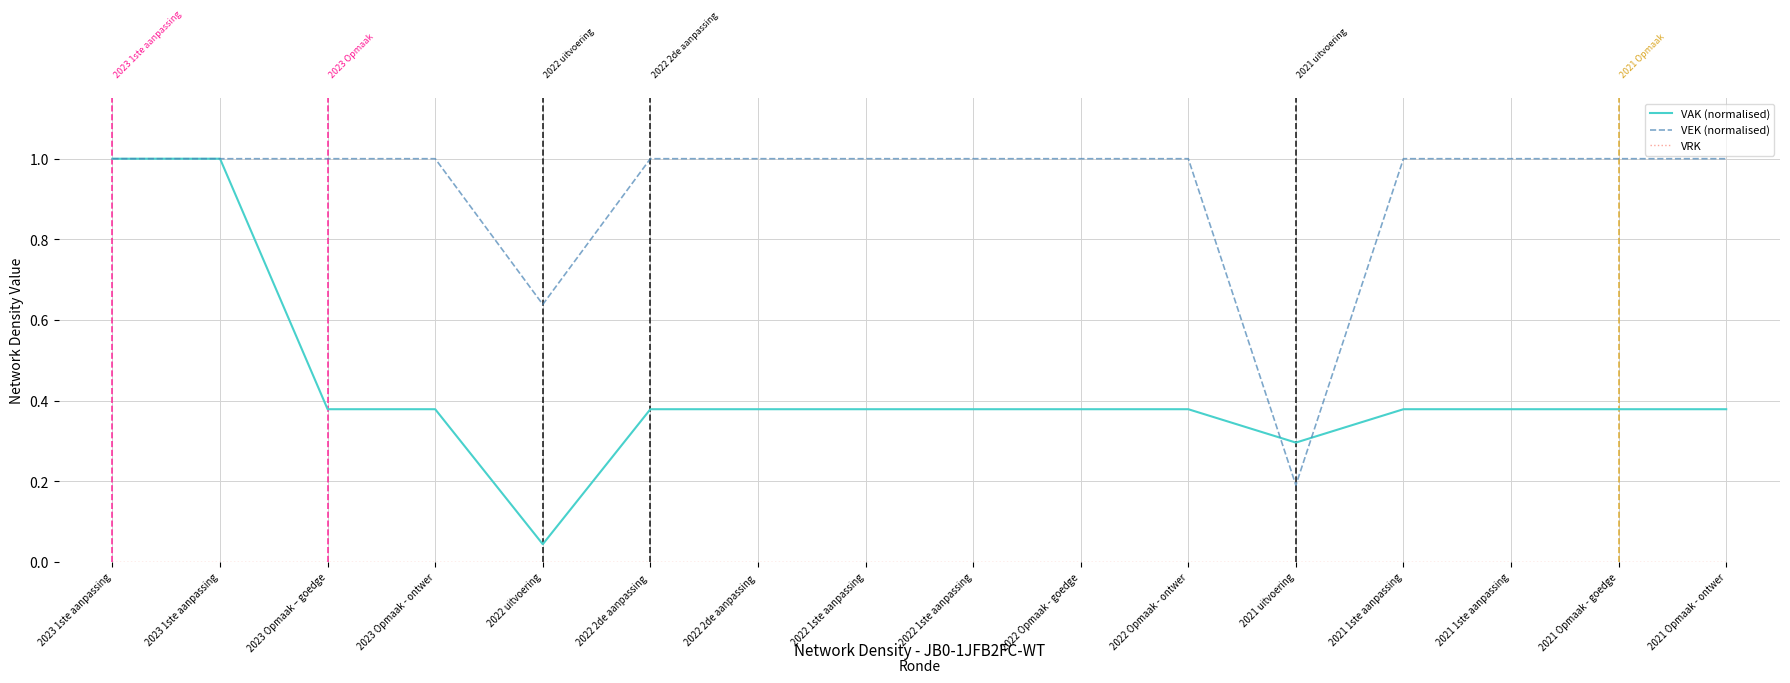

True or false: VEK (normalised) and VAK (normalised) intersect in this chart.

True